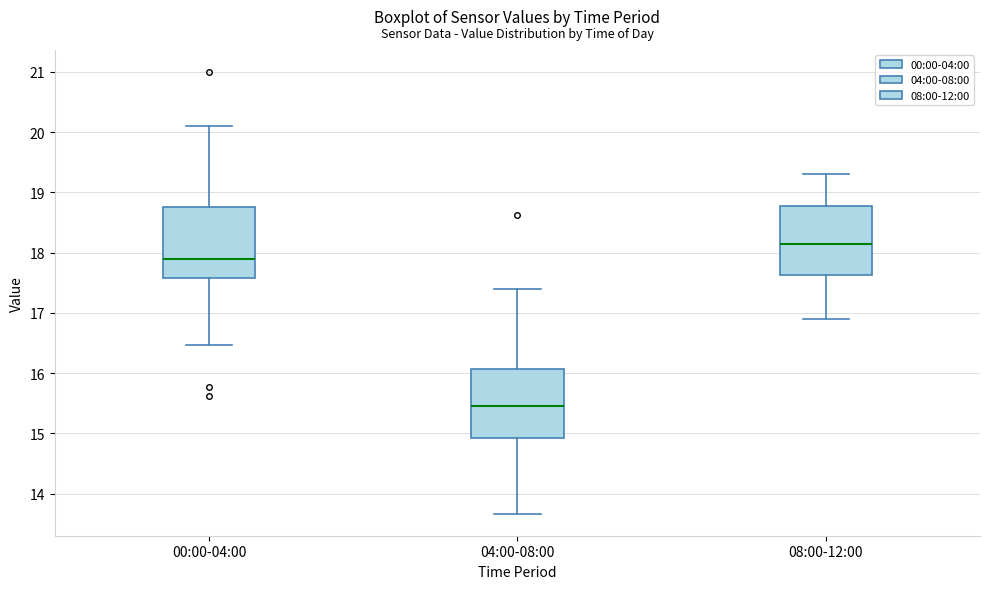

Where does the lower whisker of the box for 04:00-08:00 end on the y-axis? The values are not printed on the chart, so give them approximately, as read against the axis.

13.7